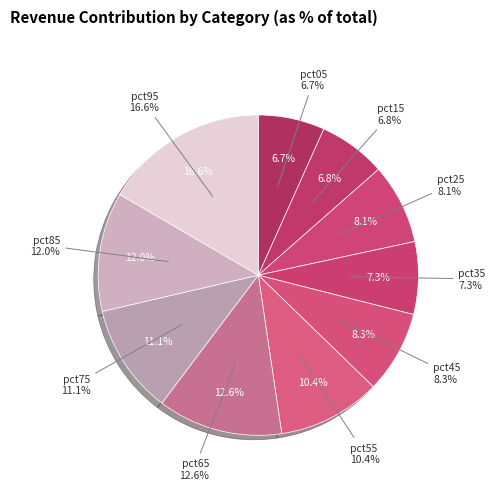

To the nearest percent, what portion does pct95 represent?

17%